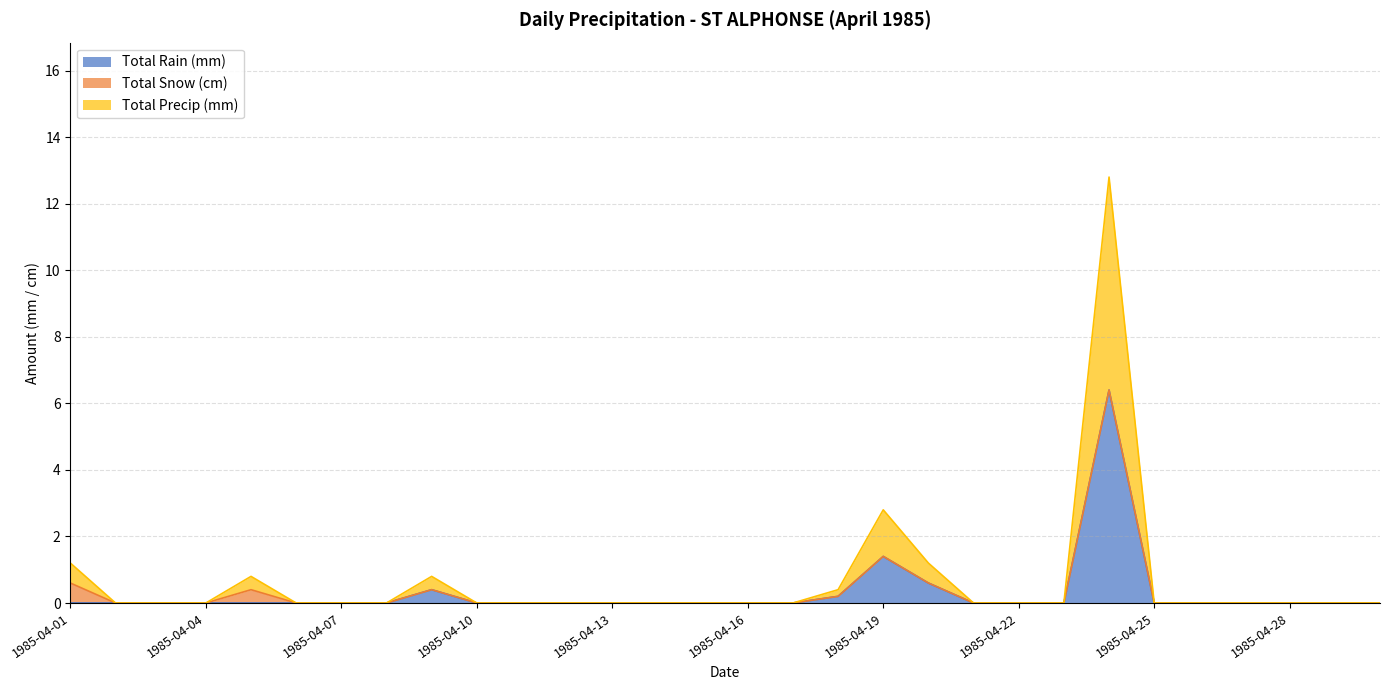

Which has a higher value, 1985-04-14 or 1985-04-19?

1985-04-19